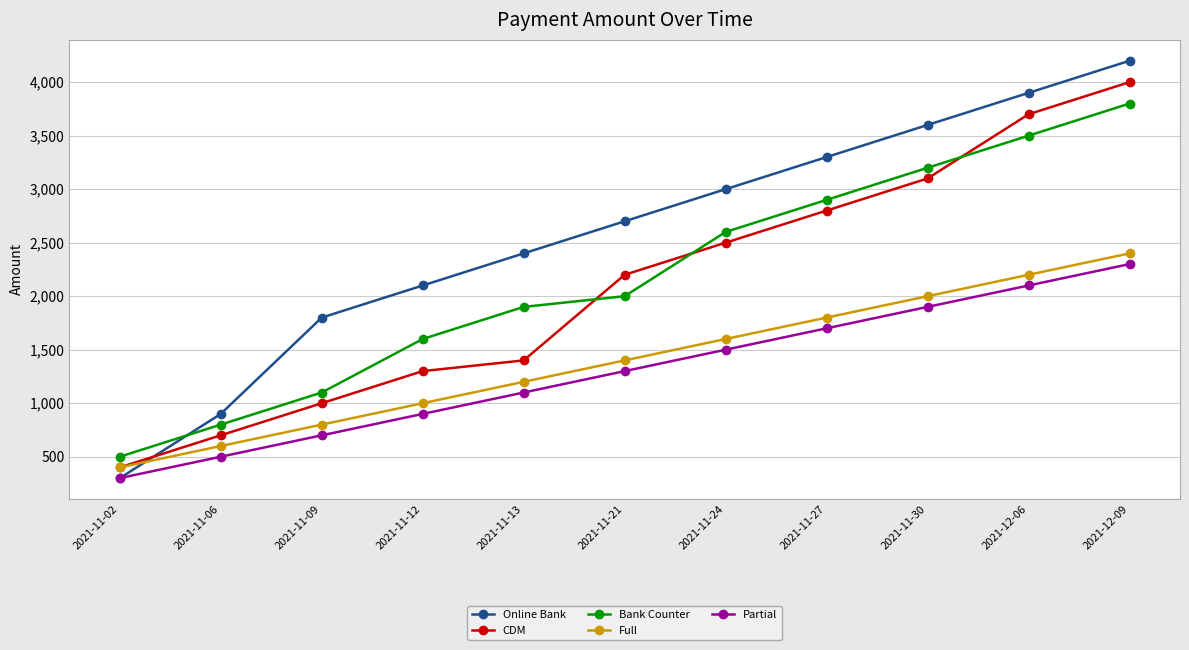

Reading left to right, list all the values displayed in this chart.

Online Bank: 300	900	1800	2100	2400	2700	3000	3300	3600	3900	4200
CDM: 400	700	1000	1300	1400	2200	2500	2800	3100	3700	4000
Bank Counter: 500	800	1100	1600	1900	2000	2600	2900	3200	3500	3800
Full: 400	600	800	1000	1200	1400	1600	1800	2000	2200	2400
Partial: 300	500	700	900	1100	1300	1500	1700	1900	2100	2300